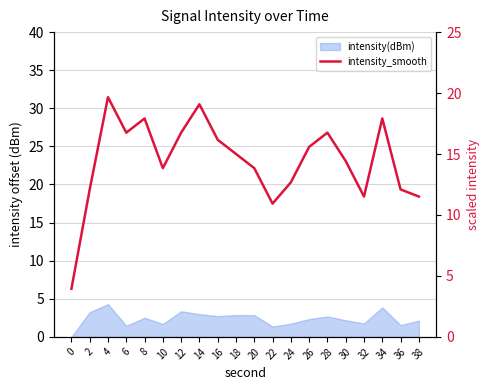

The value at 14 is 31.4. True or false?

False